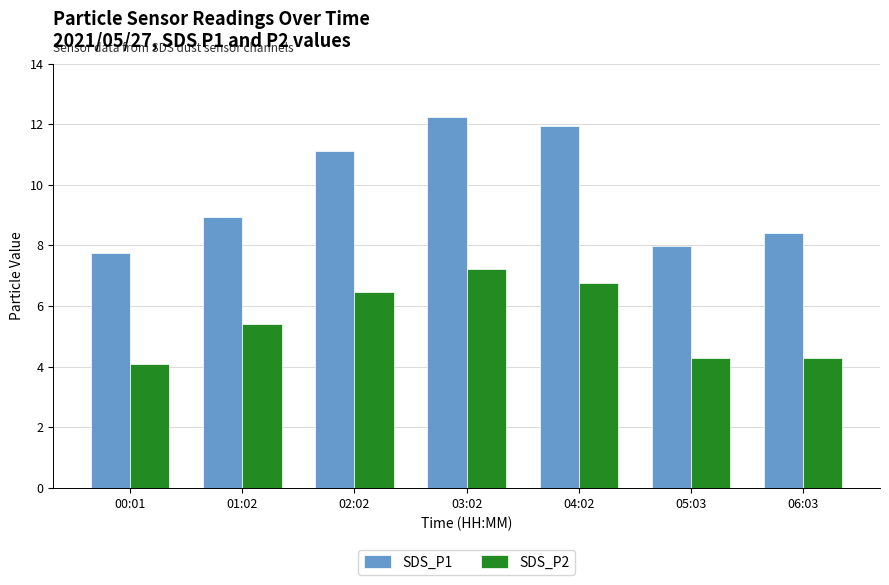

What are all the series names shown in the legend?

SDS_P1, SDS_P2